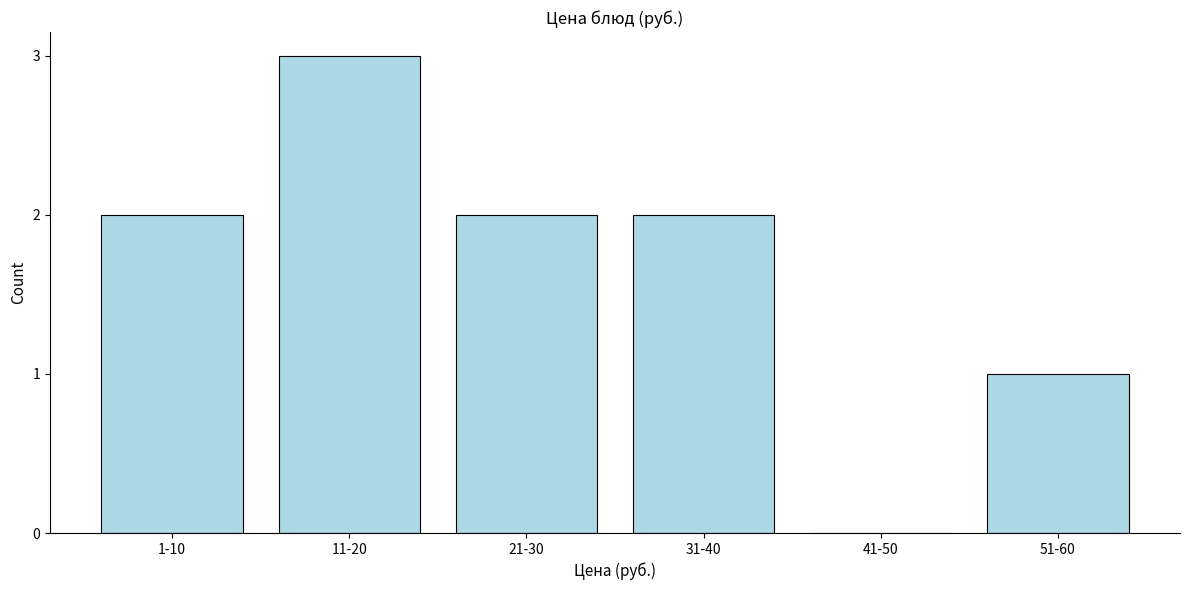

Reading left to right, list all the values displayed in this chart.

1-10=2	11-20=3	21-30=2	31-40=2	41-50=0	51-60=1